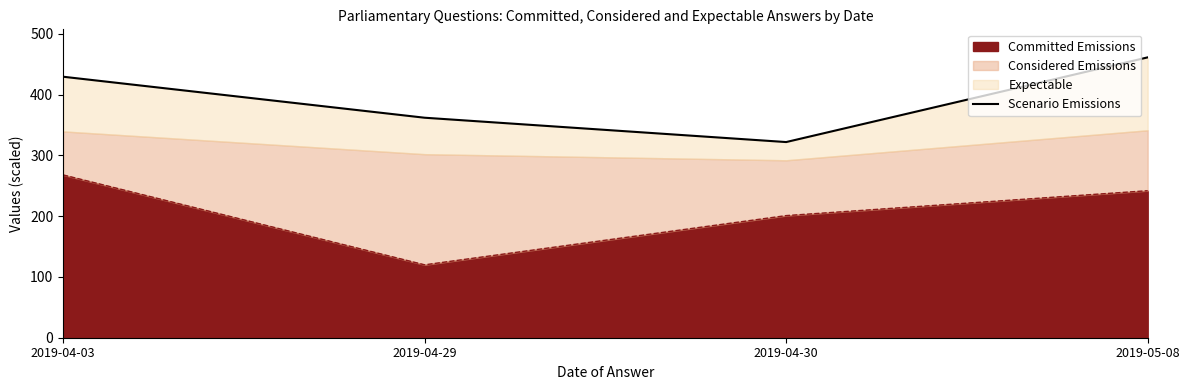

How many interior local valleys (lower than both neighbors) does the data have?

1